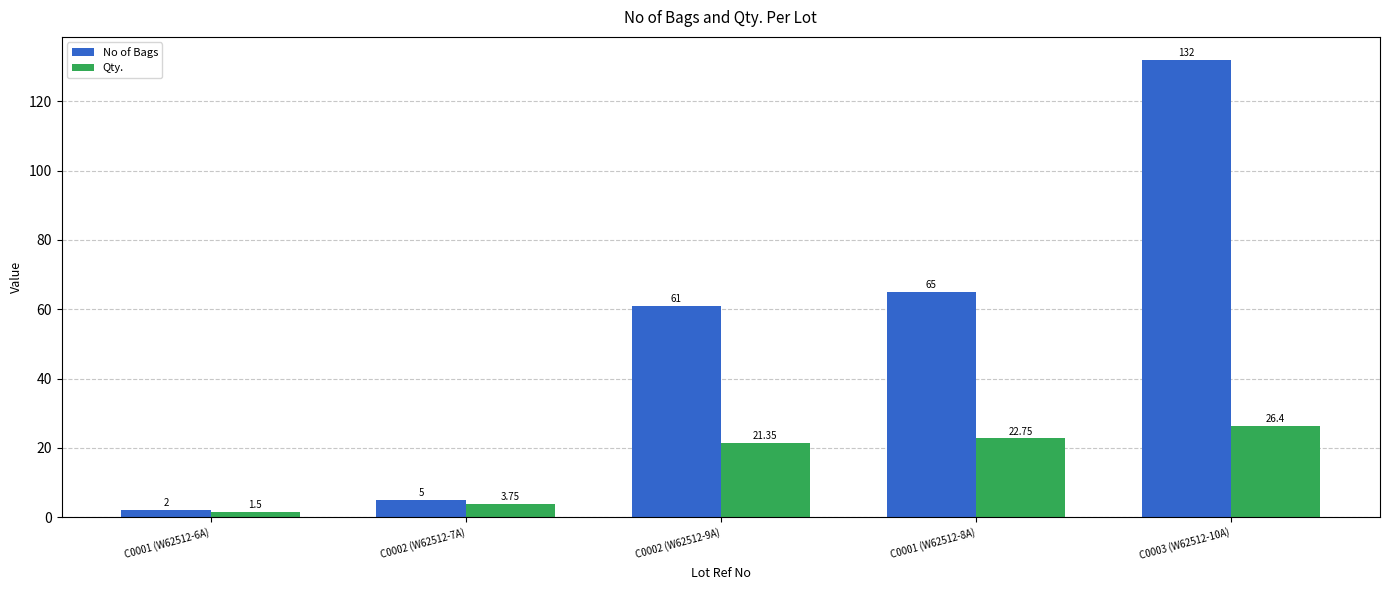

What is the maximum value shown in the chart?

132.0